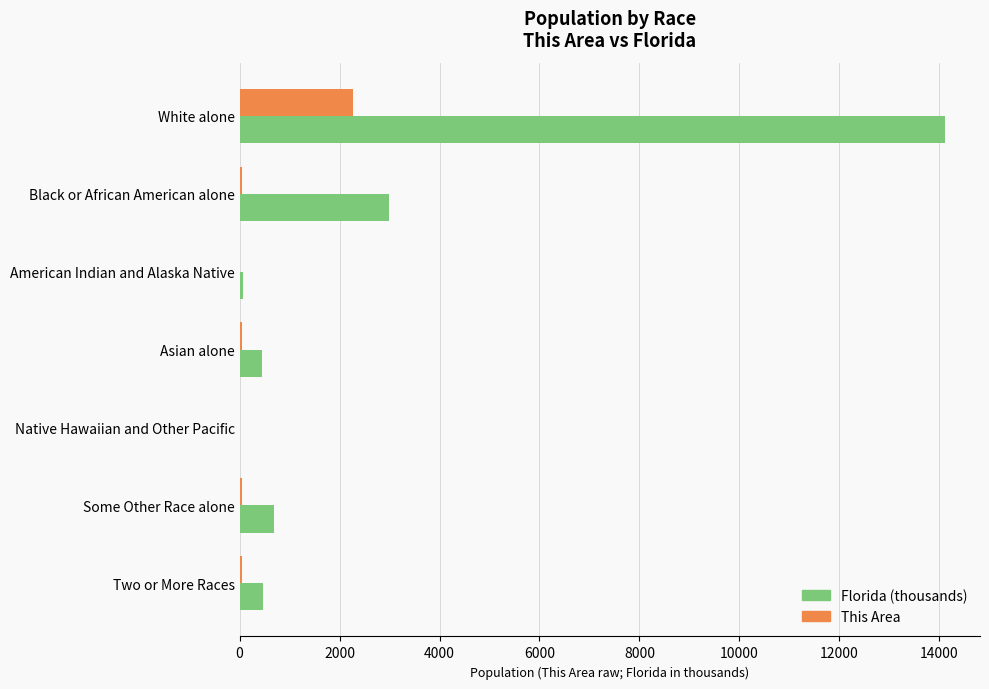

How many distinct data groups are displayed?

2